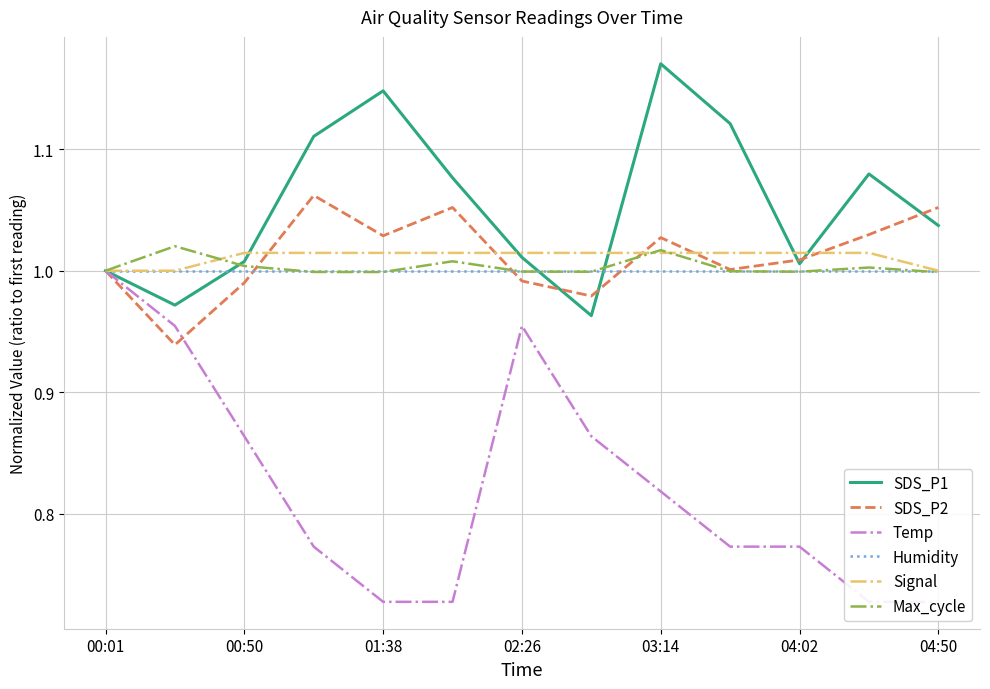

True or false: Humidity has more than 1 interior local peaks.

False